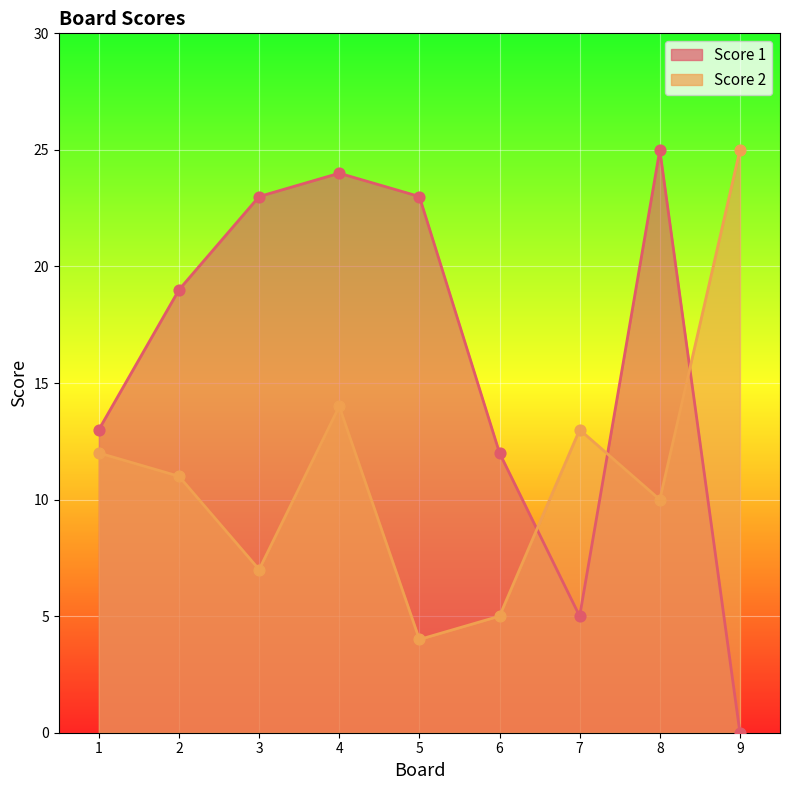

Which series contains the highest Y value?

Score 1